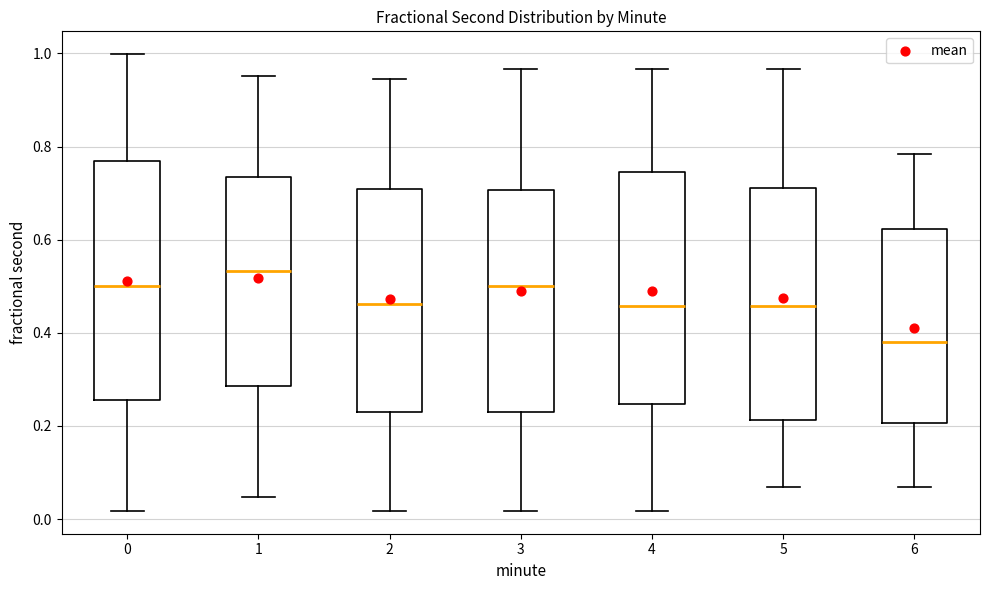

Which box's median line is the highest?

1